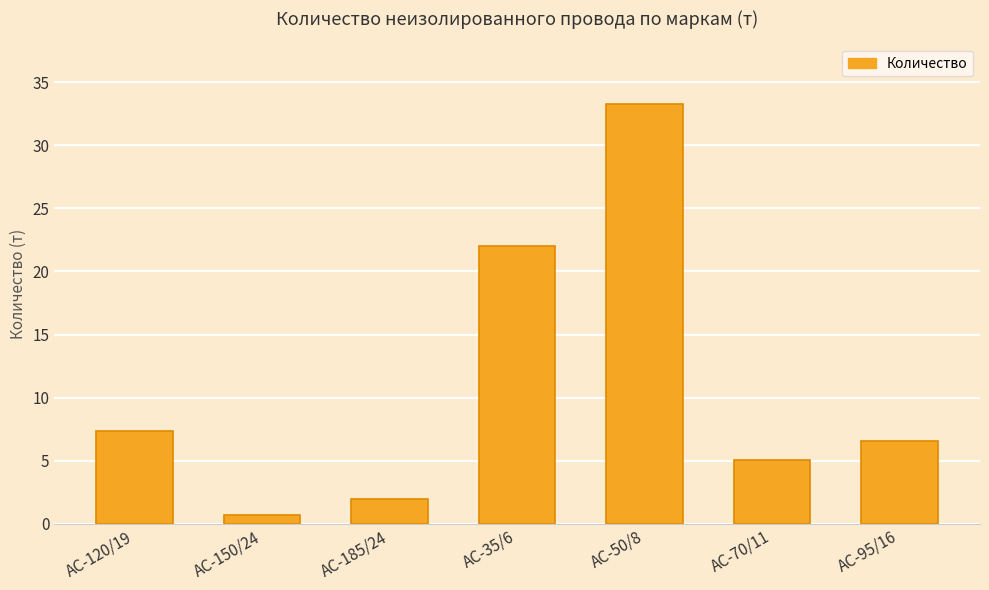

At which category does the chart reach its minimum across all series?

АС-150/24